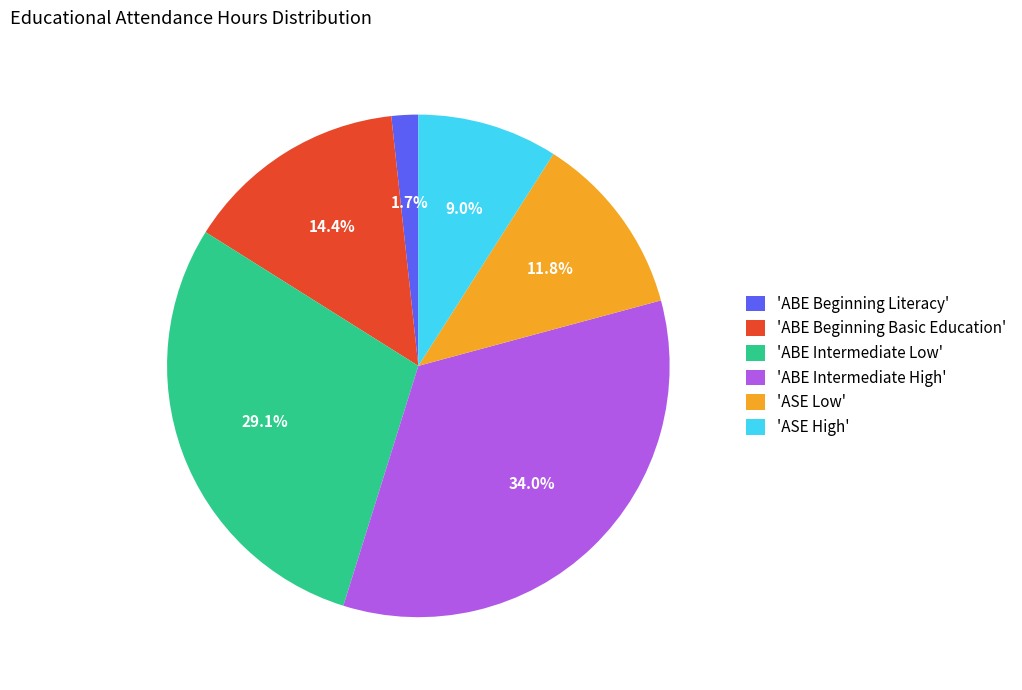

What is the smallest slice in the pie chart?

'ABE Beginning Literacy'